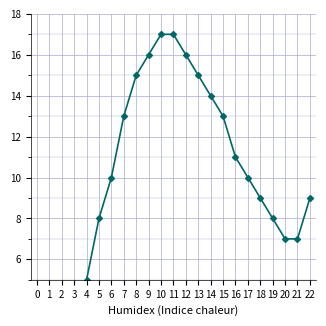

The value at 14 is 14. True or false?

True